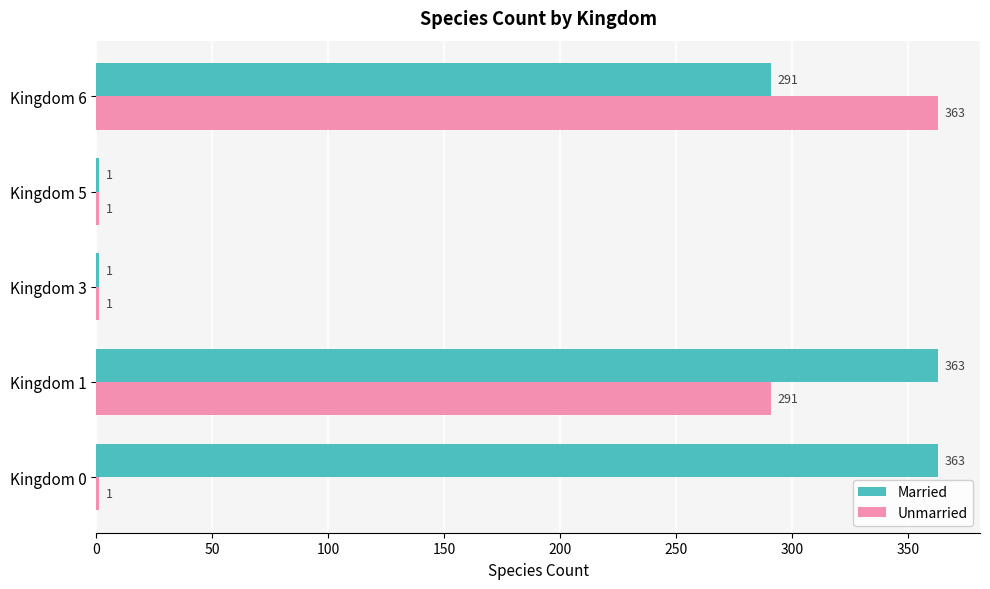

What are all the series names shown in the legend?

Married, Unmarried